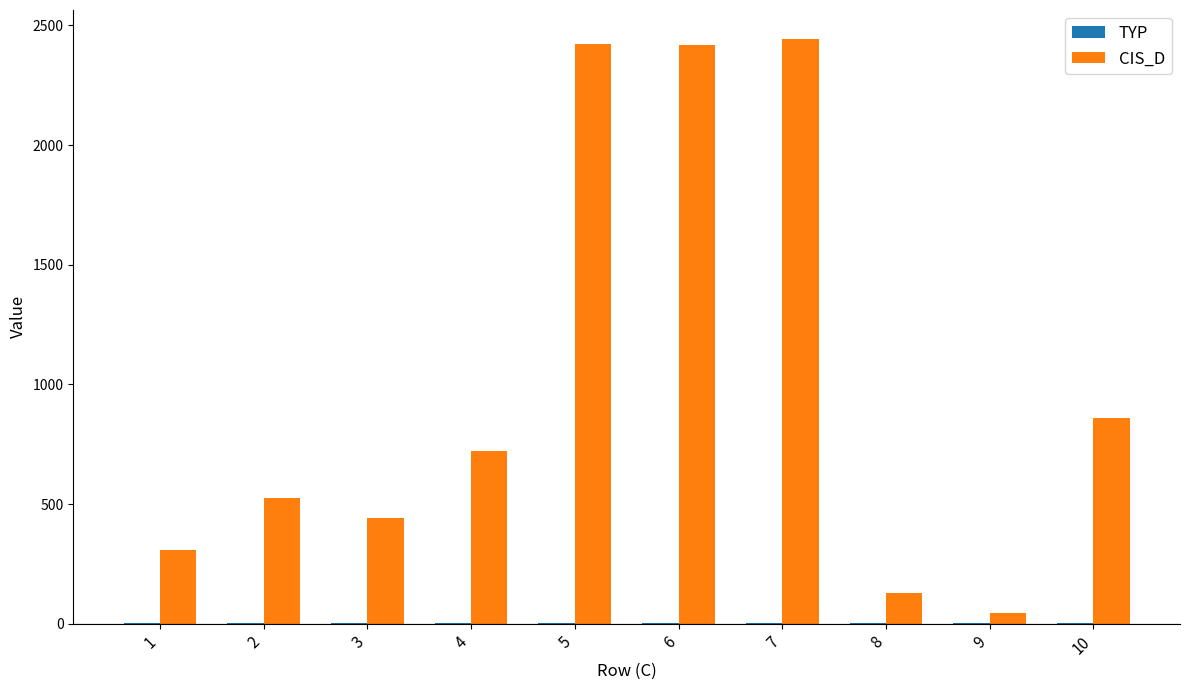

What is the greatest value displayed?

2442